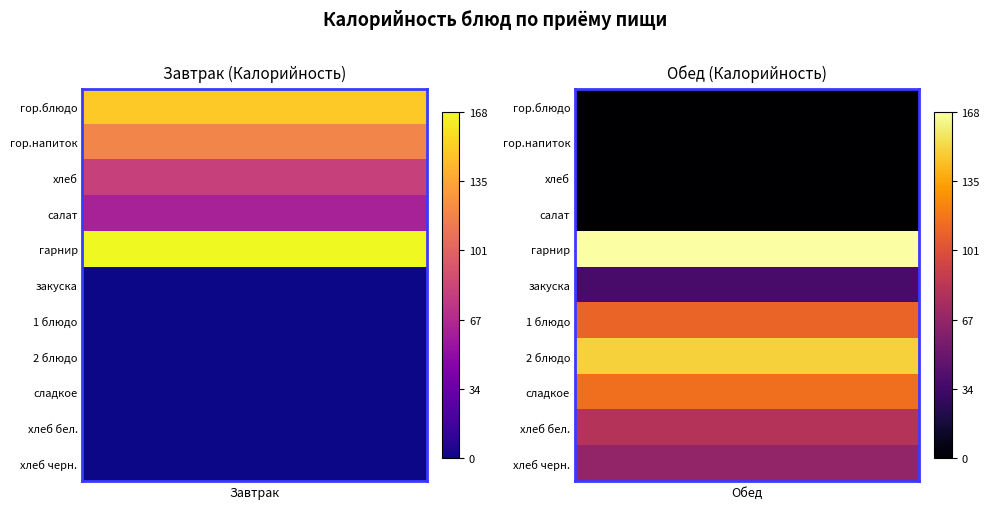

How many series are shown in this chart?

2